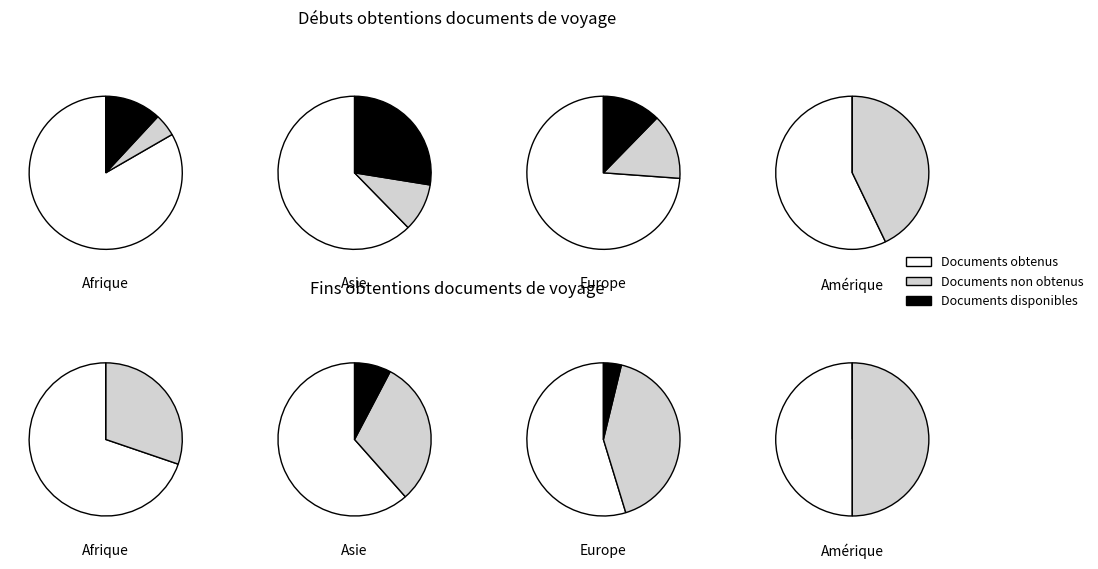

Combined, what portion of the pie is Europe and Afrique?

73.6%